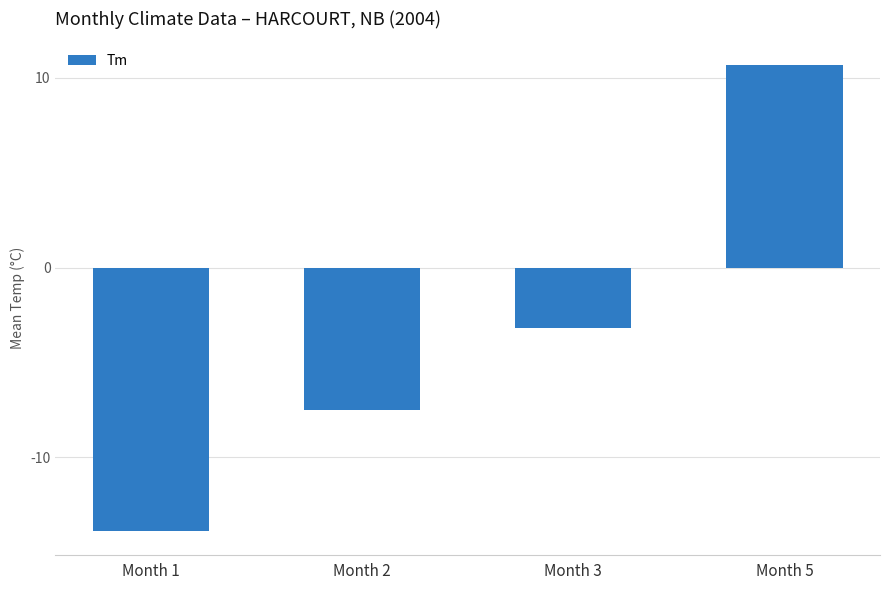

How many negative values are there?

3